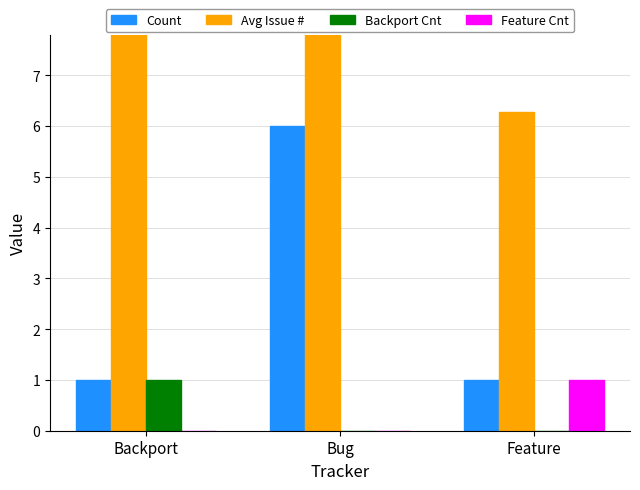

Reading left to right, transcribe all the data shown in this chart.

Count: Backport=1.0	Bug=6.0	Feature=1.0
Avg Issue #: Backport=8.0	Bug=10.4	Feature=6.3
Backport Cnt: Backport=1.0	Bug=0.0	Feature=0.0
Feature Cnt: Backport=0.0	Bug=0.0	Feature=1.0